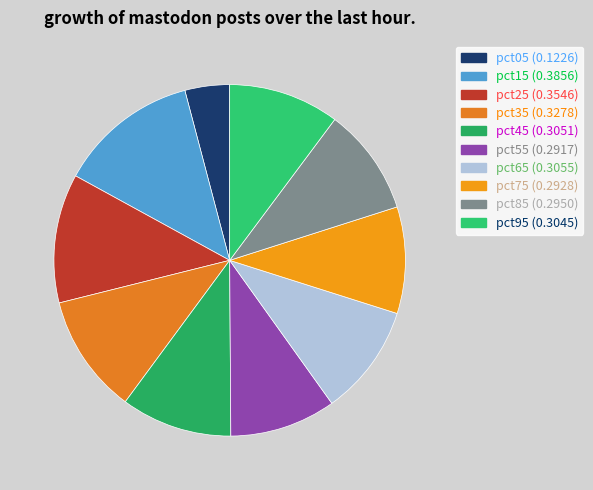

Which has a higher value, pct25 or pct05?

pct25